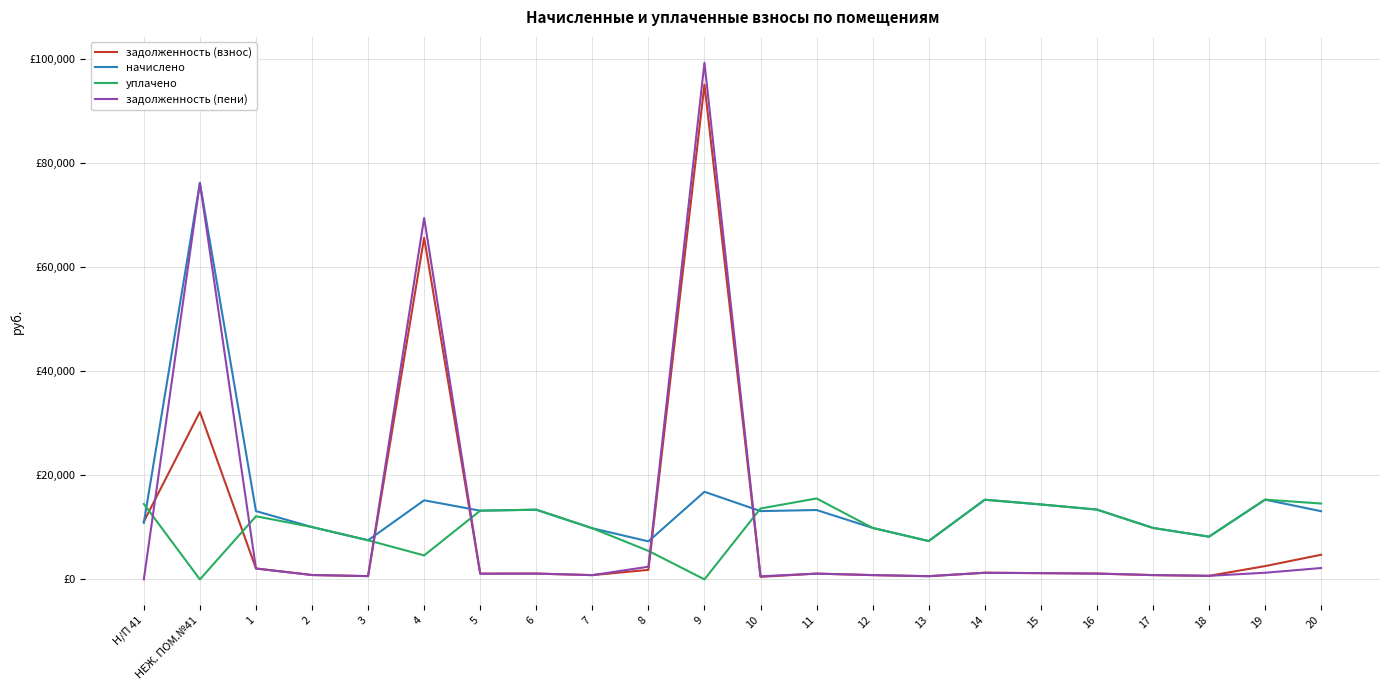

Reading left to right, list all the values displayed in this chart.

задолженность (взнос): Н/П 41=11111.0	НЕЖ. ПОМ.№41=32196.7	1=2101.8	2=838.2	3=626.5	4=65658.9	5=1100.8	6=1116.5	7=819.0	8=1827.0	9=95101.9	10=487.5	11=1111.2	12=824.2	13=614.2	14=1275.8	15=1200.5	16=1118.2	17=824.2	18=684.2	19=2555.0	20=4736.0
начислено: Н/П 41=10877.1	НЕЖ. ПОМ.№41=76212.0	1=13125.0	2=10059.0	3=7518.0	4=15204.0	5=13209.0	6=13398.0	7=9828.0	8=7308.0	9=16842.0	10=13125.0	11=13335.0	12=9891.0	13=7371.0	14=15309.0	15=14406.0	16=13419.0	17=9891.0	18=8211.0	19=15330.0	20=13104.0
уплачено: Н/П 41=14502.8	НЕЖ. ПОМ.№41=0.0	1=12135.7	2=10059.0	3=7518.0	4=4604.8	5=13209.0	6=13398.0	7=9828.0	8=5481.0	9=0.0	10=13625.0	11=15557.5	12=9891.0	13=7371.0	14=15309.0	15=14406.0	16=13419.0	17=9891.0	18=8211.0	19=15330.0	20=14580.0
задолженность (пени): Н/П 41=0.0	НЕЖ. ПОМ.№41=76212.0	1=2083.1	2=838.2	3=626.5	4=69459.9	5=1100.8	6=1116.5	7=819.0	8=2436.0	9=99312.4	10=593.8	11=1111.2	12=824.2	13=614.2	14=1275.8	15=1200.5	16=1118.2	17=824.2	18=684.2	19=1277.5	20=2184.0